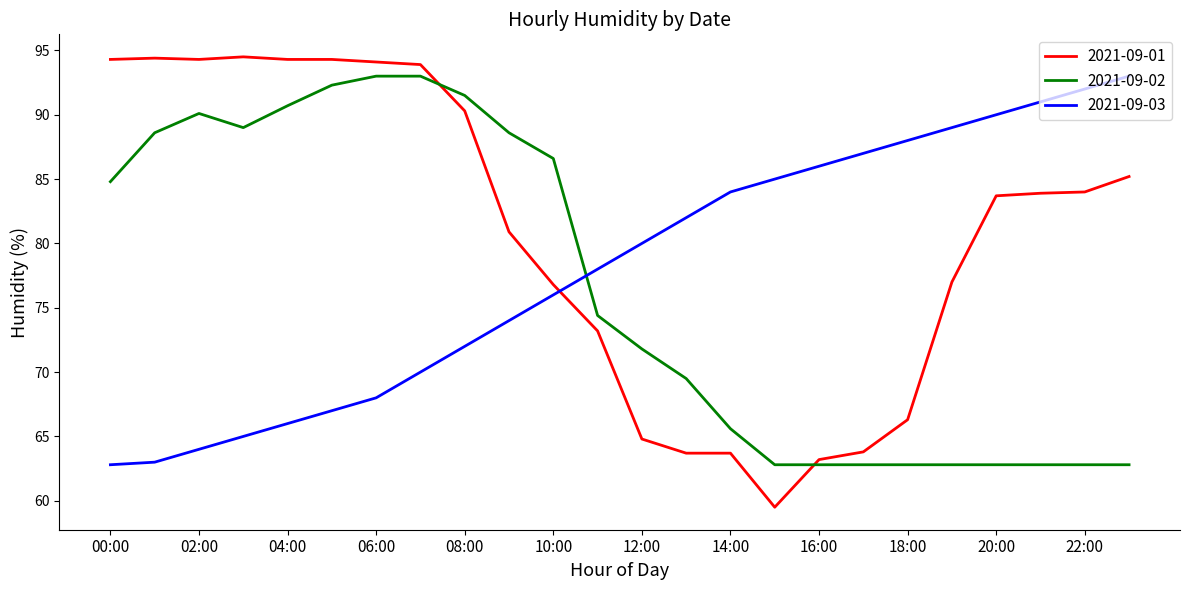

Which series has the widest spread of values?

2021-09-01